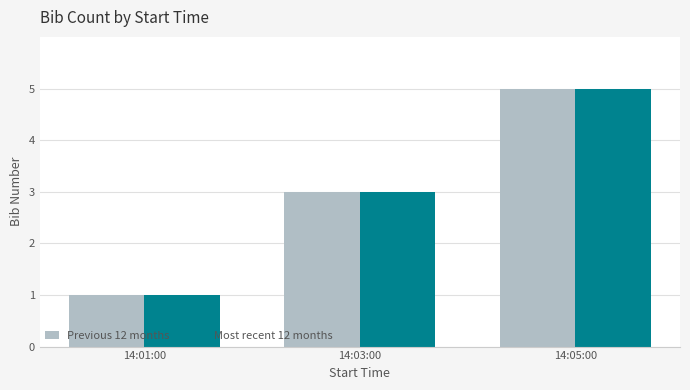

What is the label of the 2nd bar from the left?

14:03:00